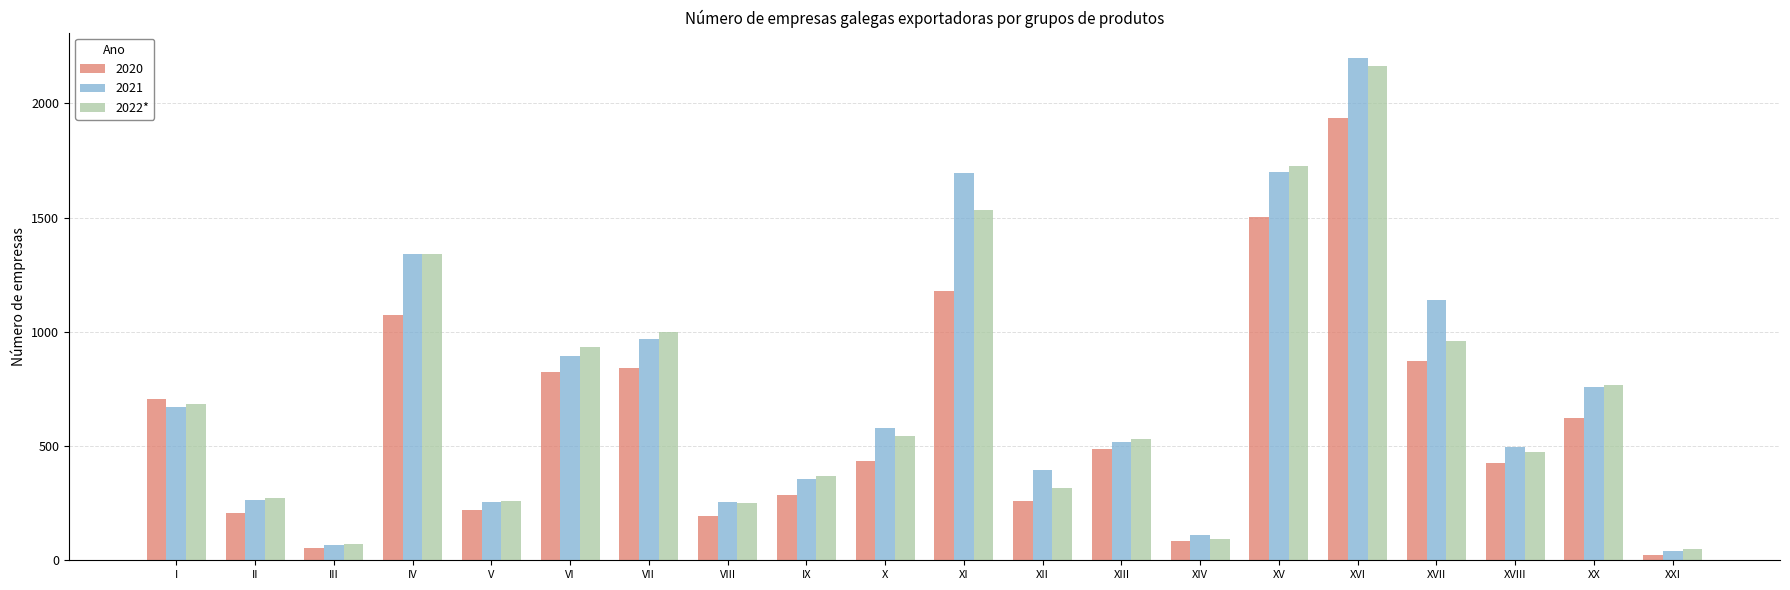

Is it true that 2021 equals 69 at III?

True